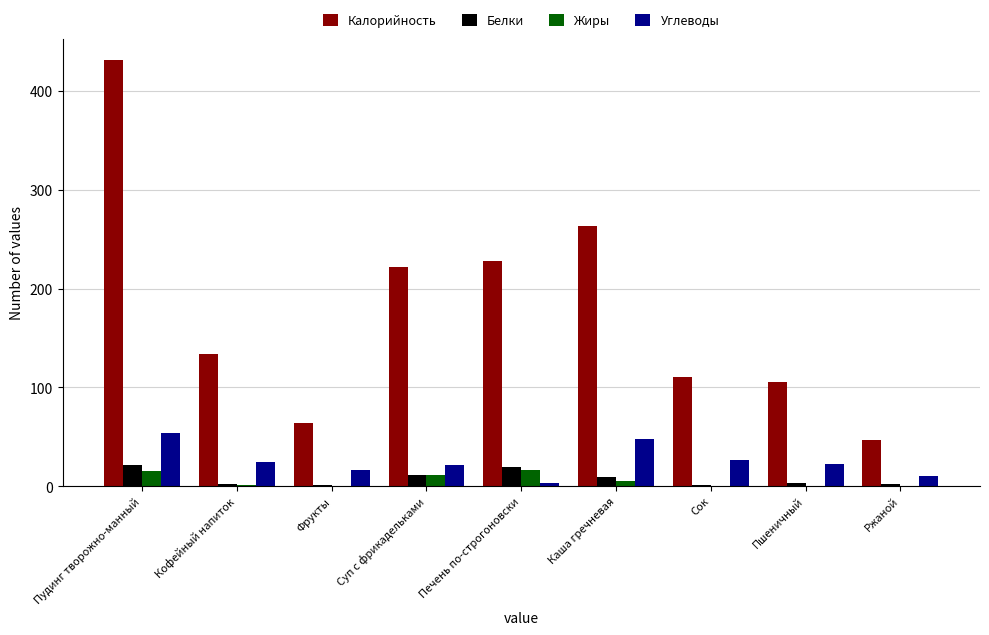

The Жиры series shows 15 at Пудинг творожно-манный. True or false?

True